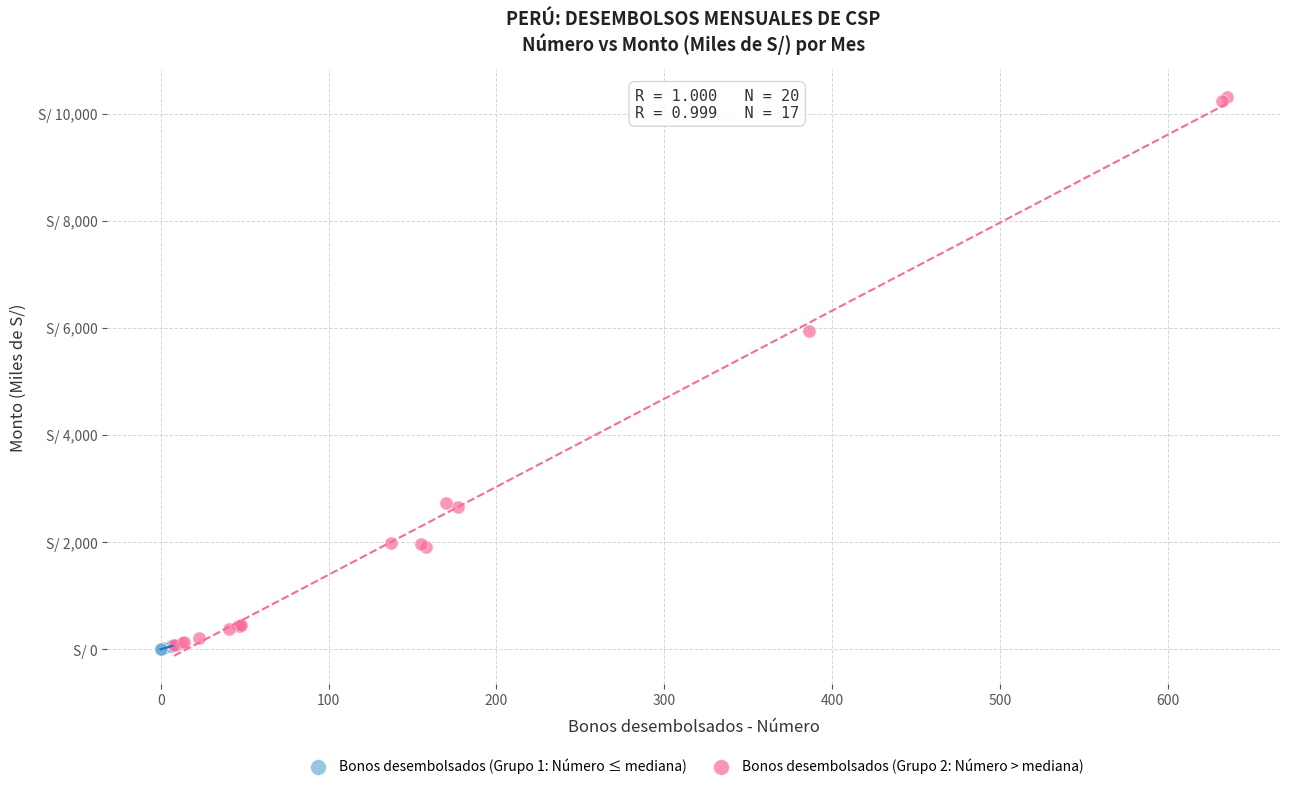

What are all the series names shown in the legend?

Bonos desembolsados (Grupo 1: Número ≤ mediana), Bonos desembolsados (Grupo 2: Número > mediana)